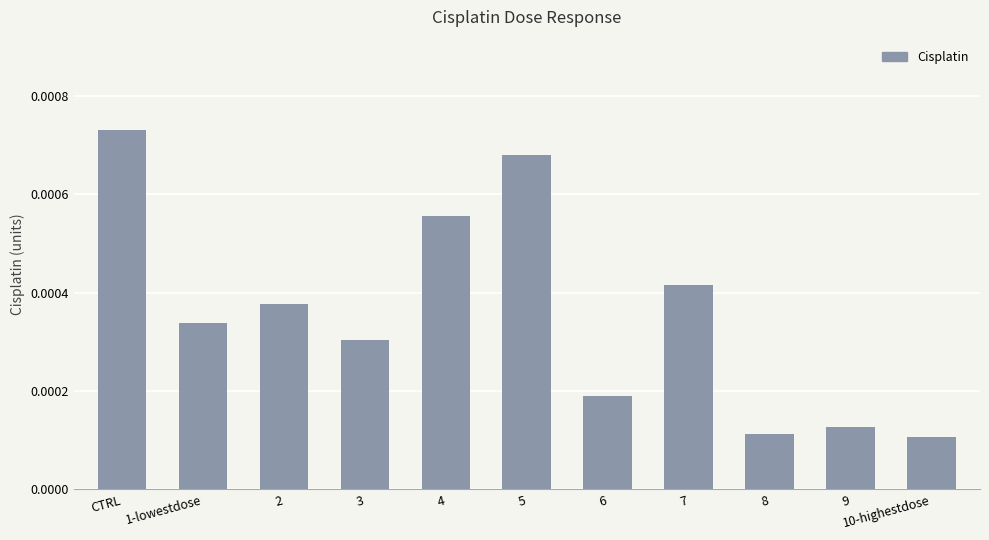

List the labels in order of value, largest first.

CTRL, 5, 4, 7, 2, 1-lowestdose, 3, 6, 9, 8, 10-highestdose